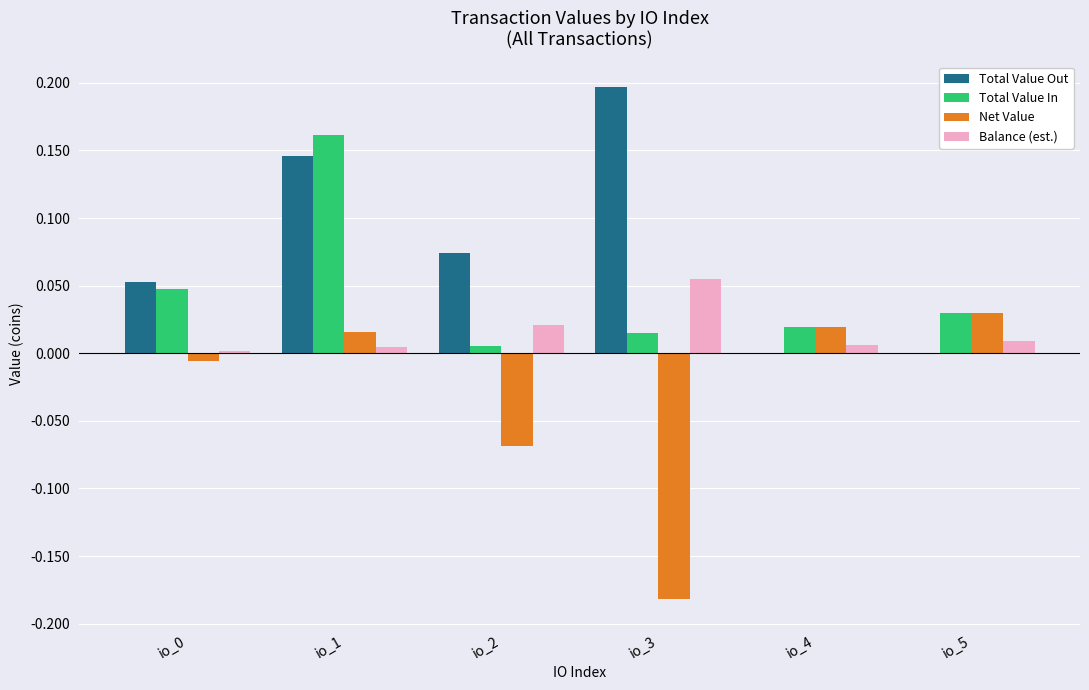

Which series changed the most between io_1 and io_2?

Total Value In